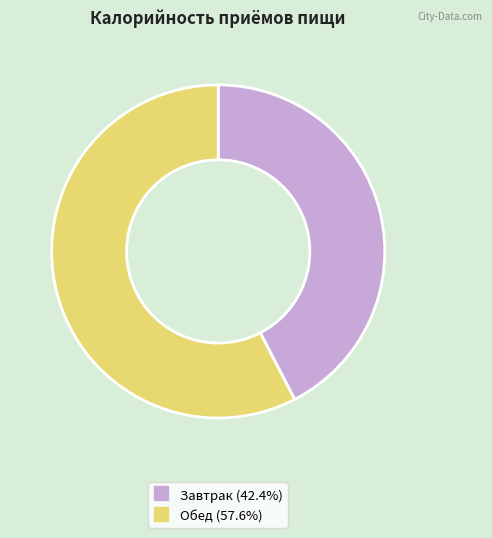

Between Обед and Завтрак, which is larger?

Обед